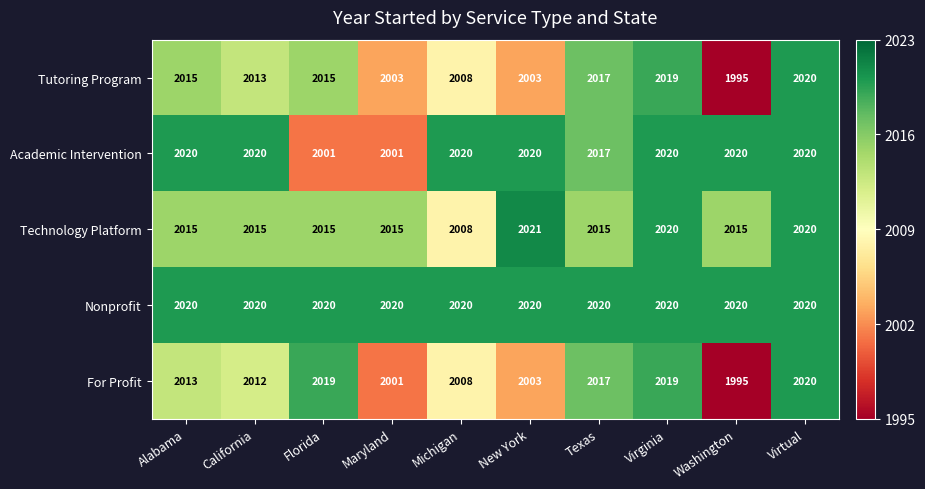

At which category does the chart reach its peak across all series?

New York